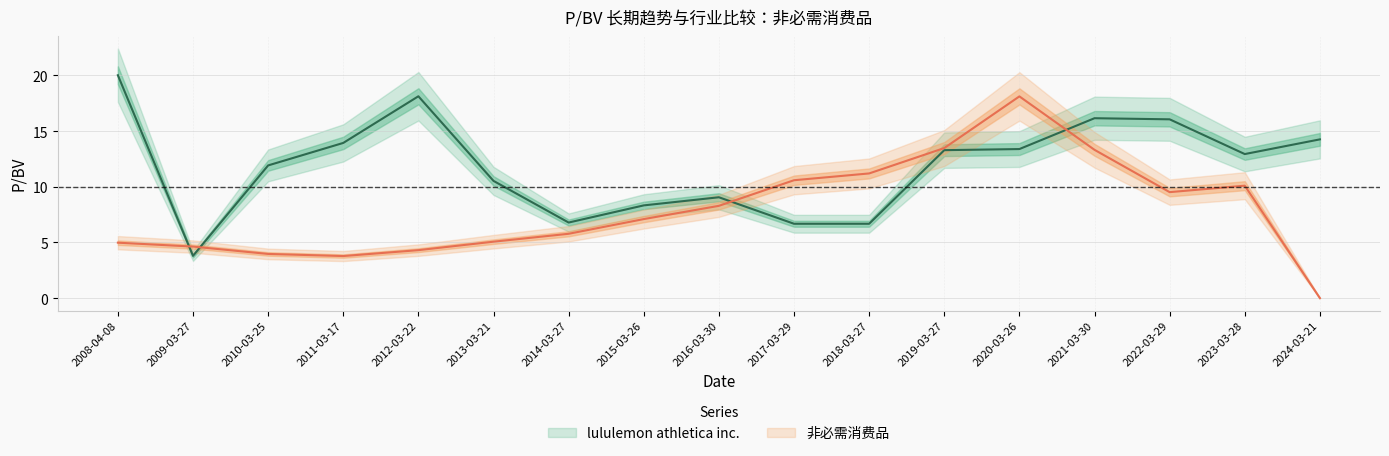

Rank the series at 2010-03-25 from lowest to highest value.

非必需消费品, lululemon athletica inc.